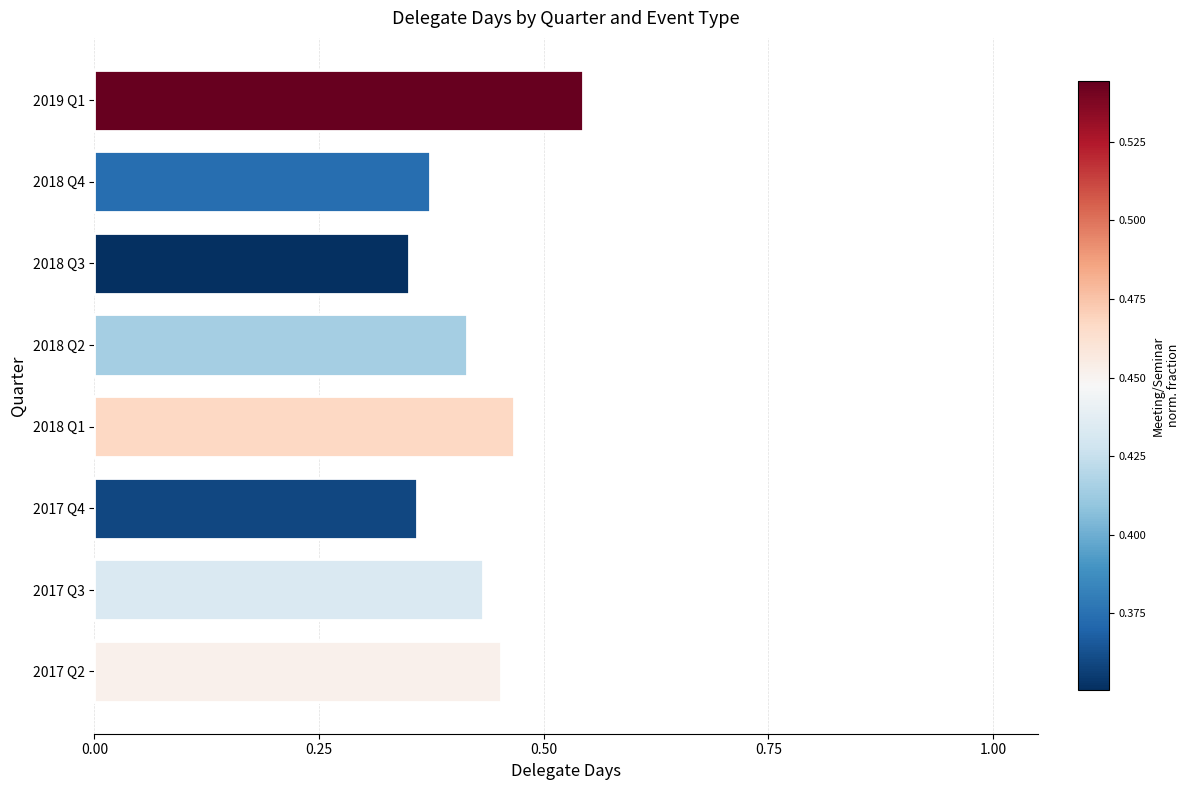

True or false: the data shows 0.6 at 2018 Q4.

False